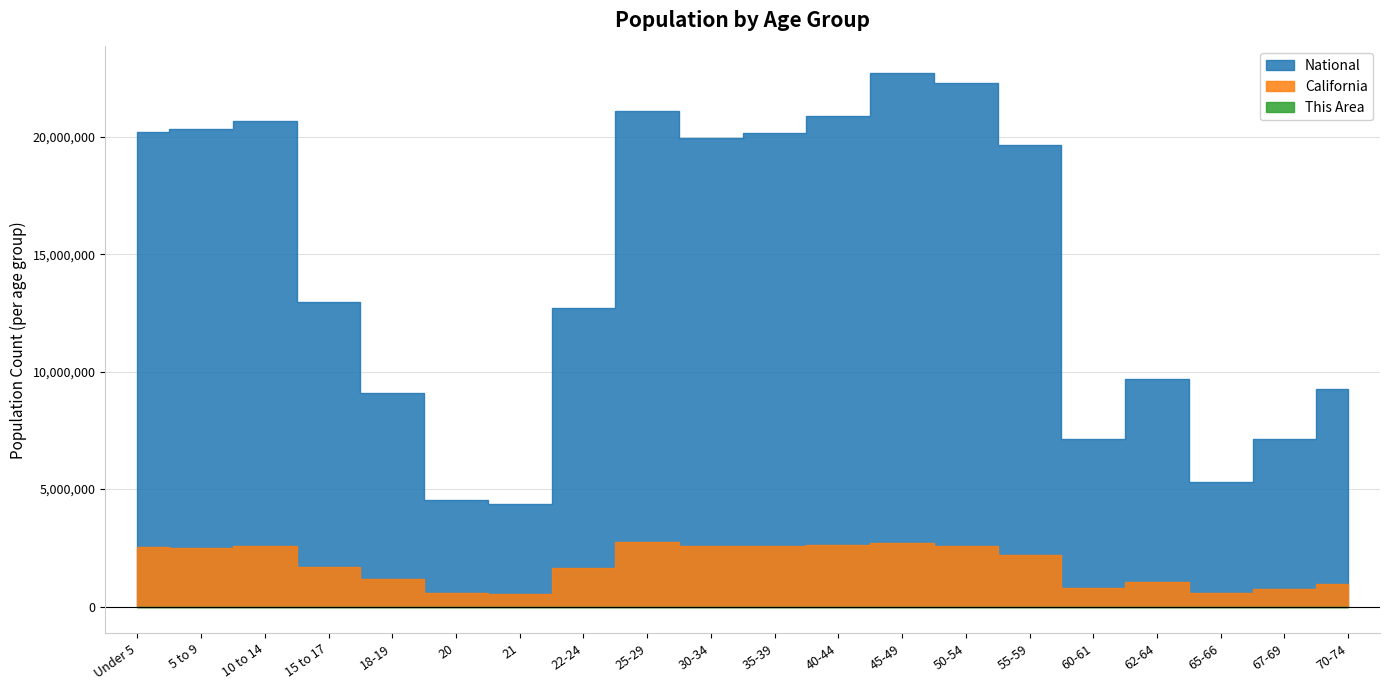

How many data points in California are above 2204296?

9